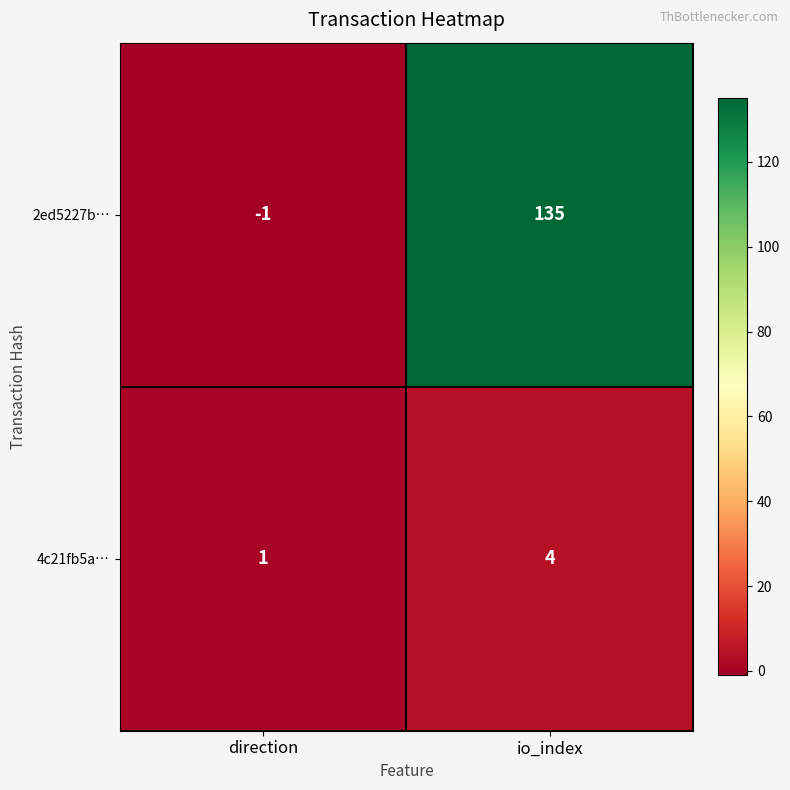

Is it true that 2ed5227b… equals -1 at direction?

True